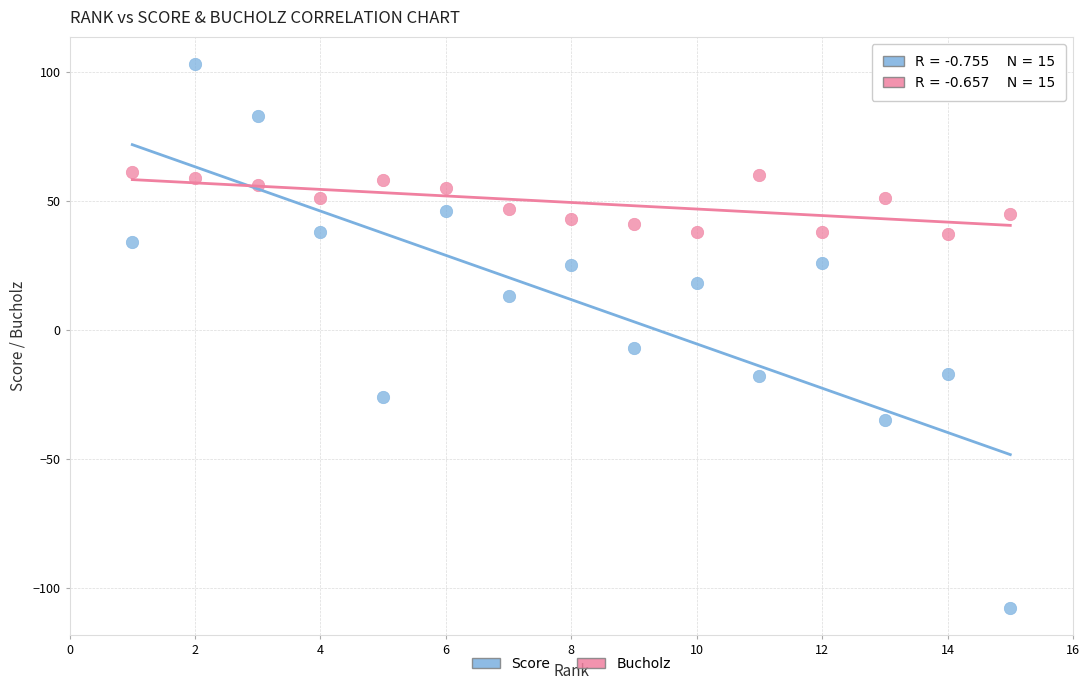

Across all series, what Y value is closest to -2?

-7